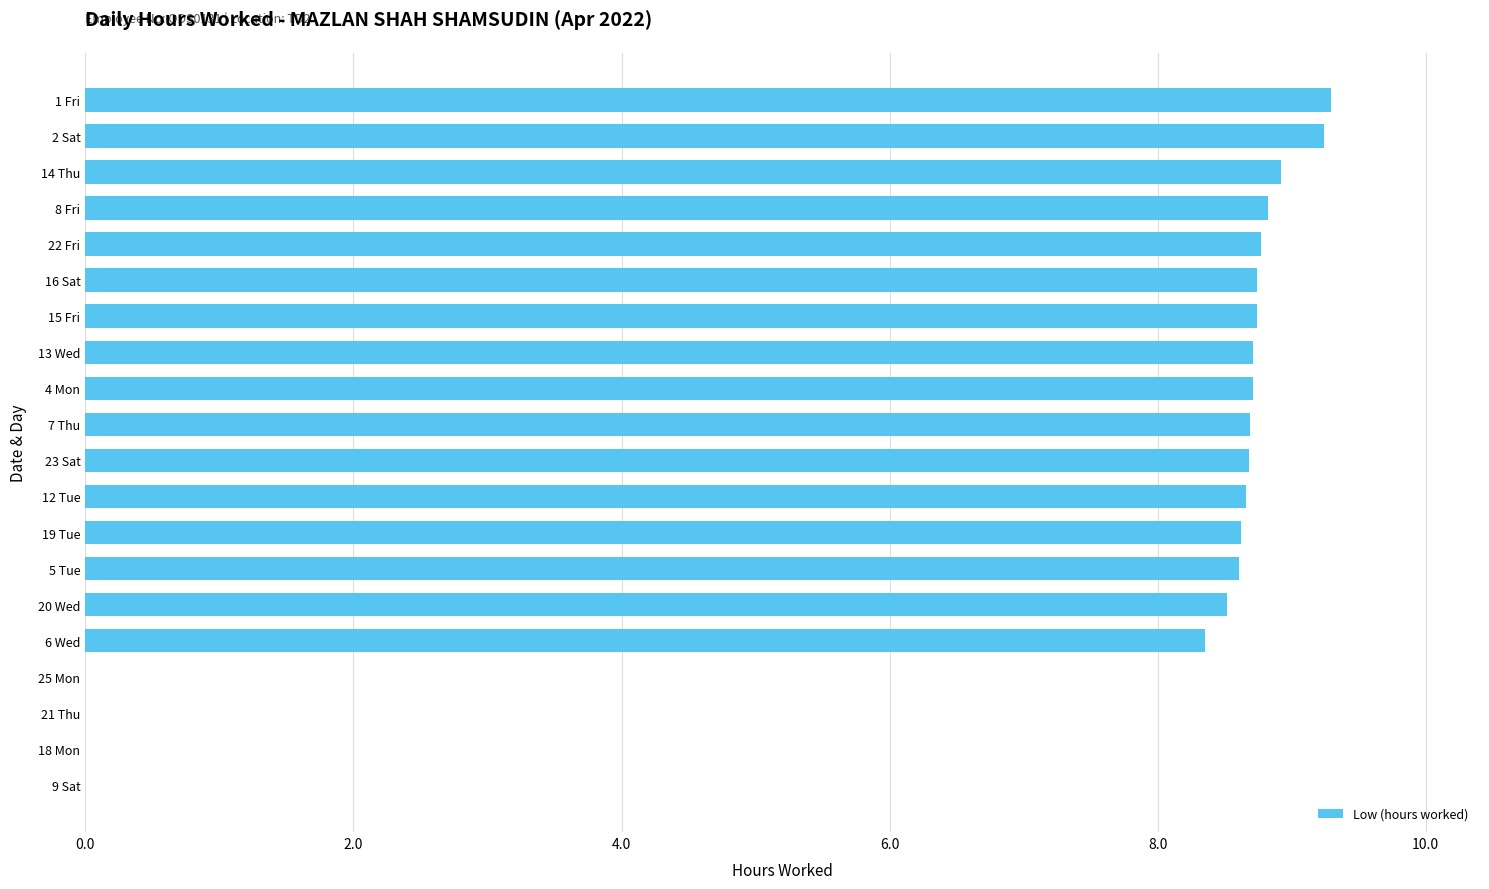

Approximately how many times larger is the value at 20 Wed compared to 22 Fri?

1.0